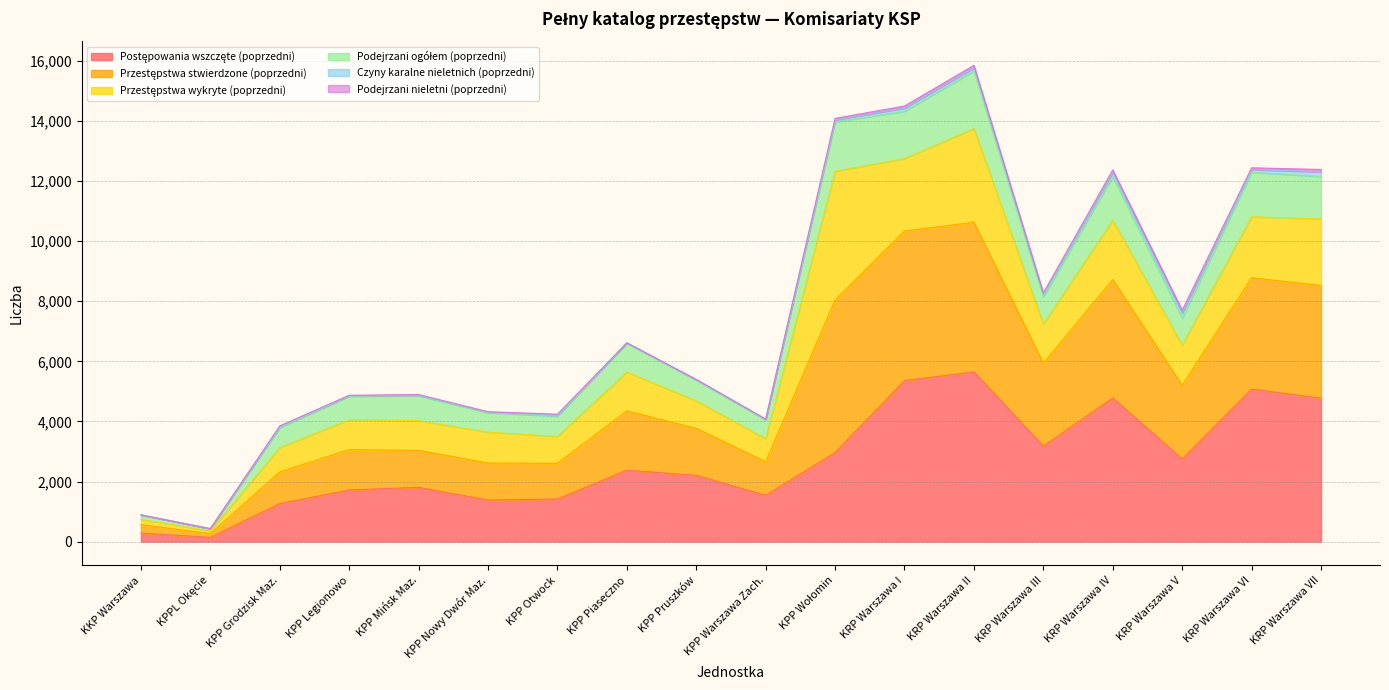

Does the chart display data point markers on the line(s)?

No